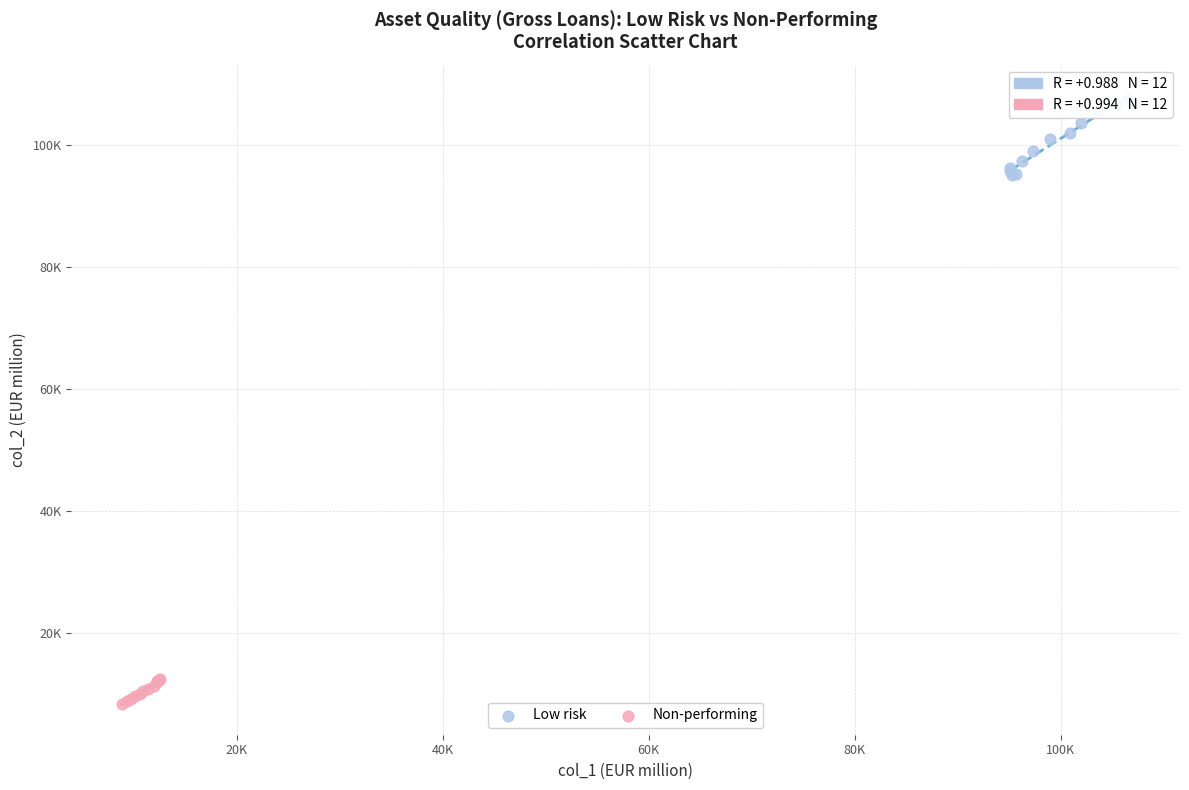

Which series has the widest spread of Y values?

Low risk